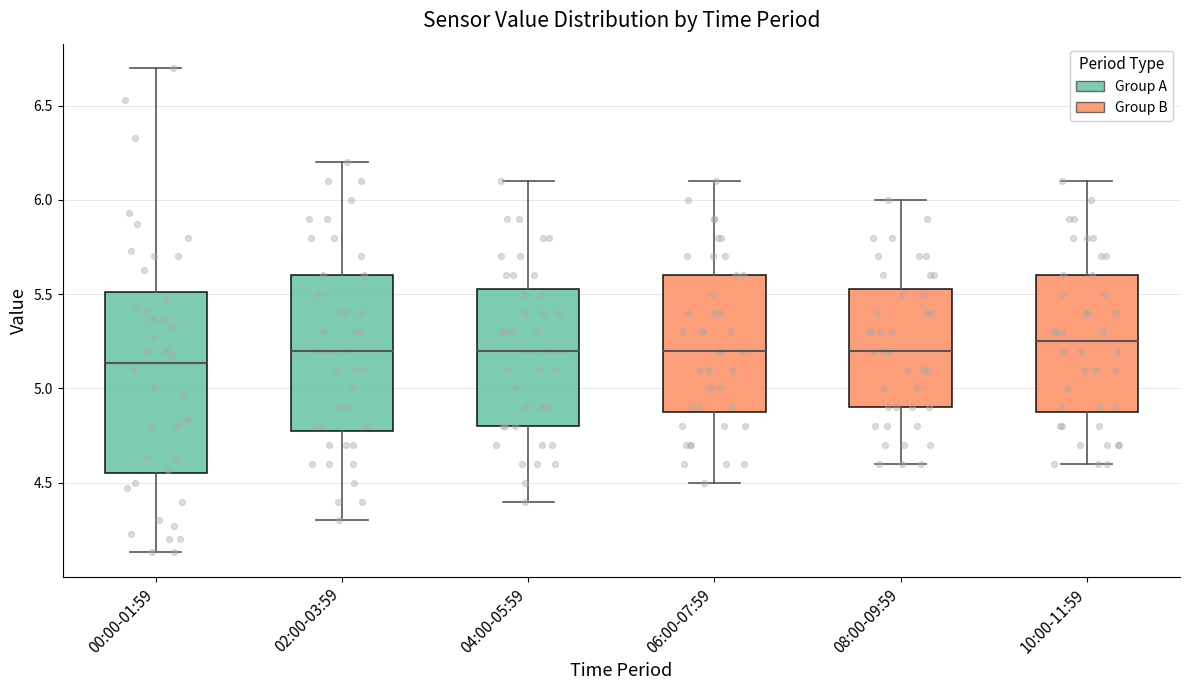

Which box has the lowest median line?

00:00-01:59